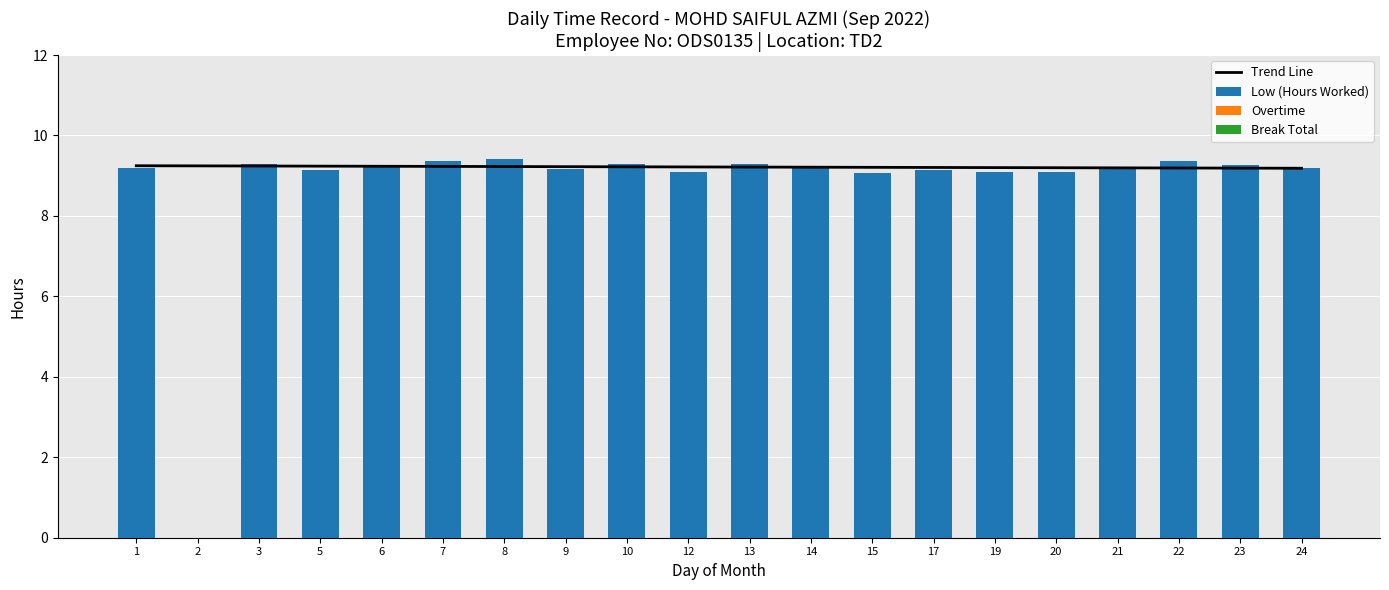

At which label is Low (Hours Worked) closest to 4?

2